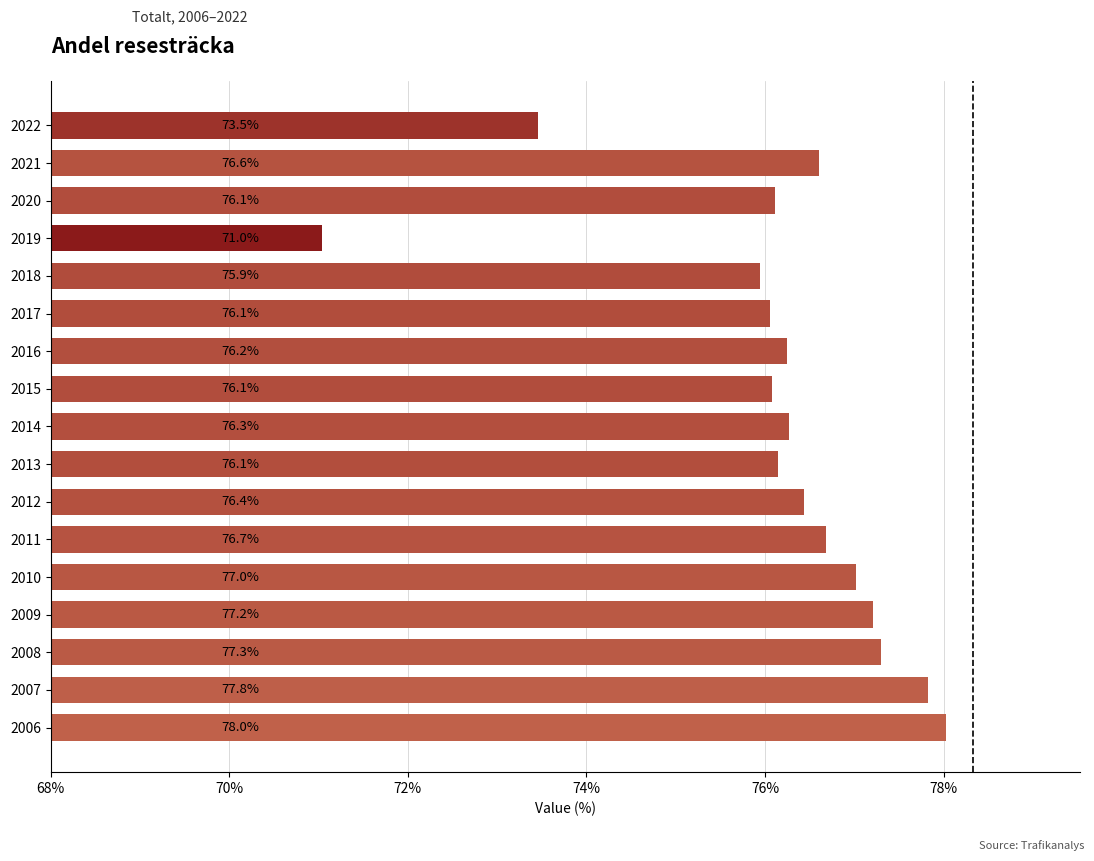

Between 2012 and 2014, which is larger?

2012